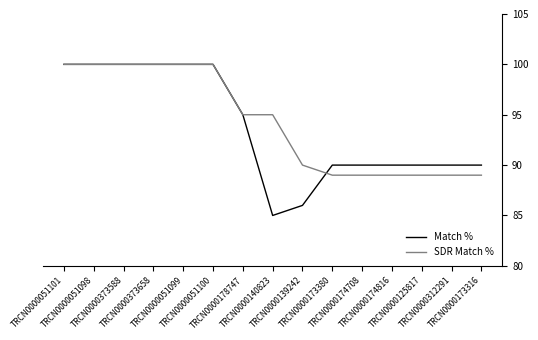

What is the sum of the Match % values at TRCN0000051100 and TRCN0000373588?

200